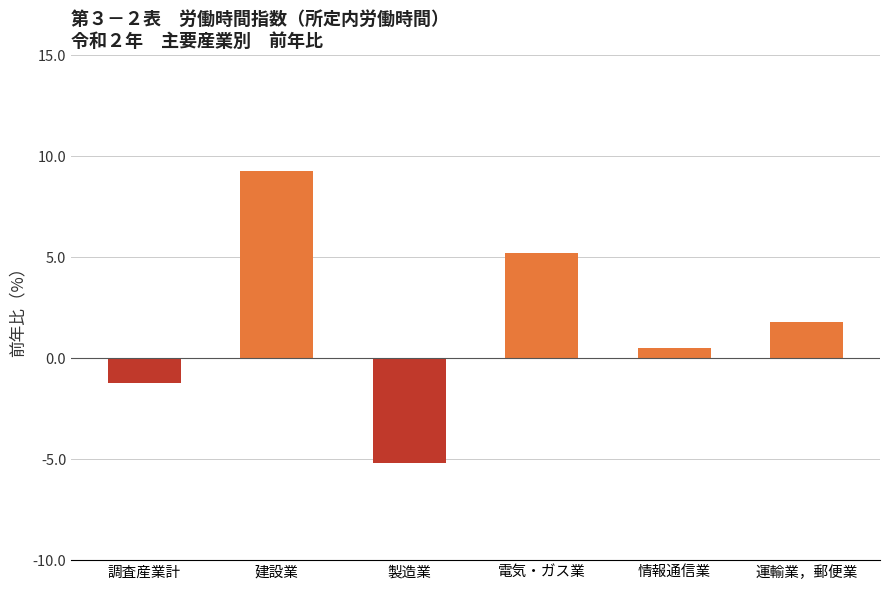

Is it true that the value at 調査産業計 is -1.2?

True